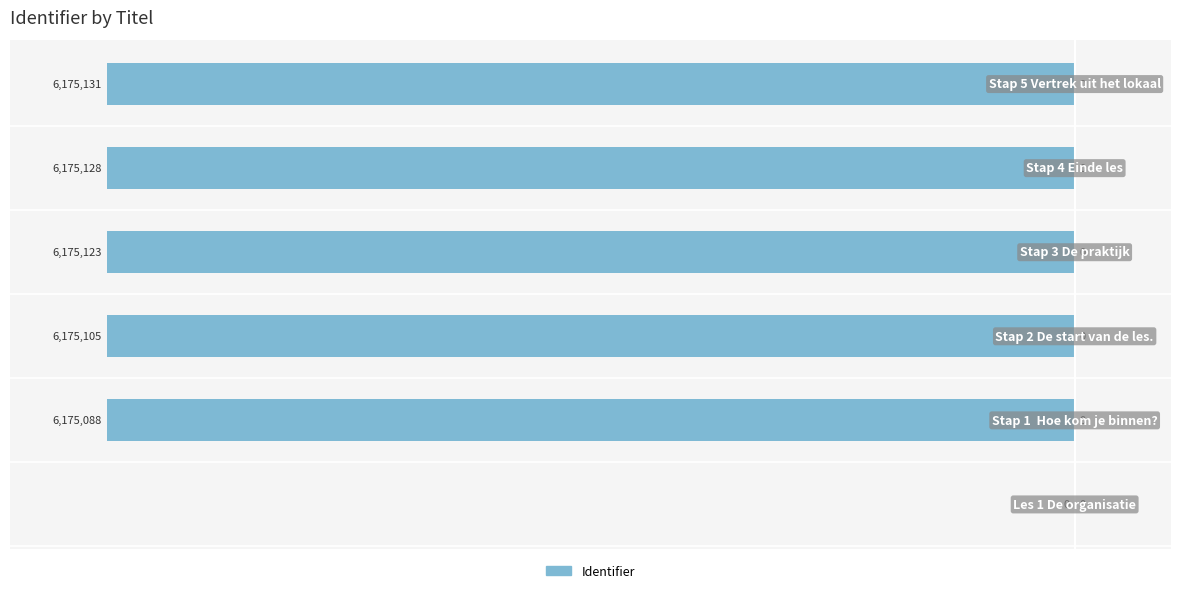

Count the number of data series in this chart.

1